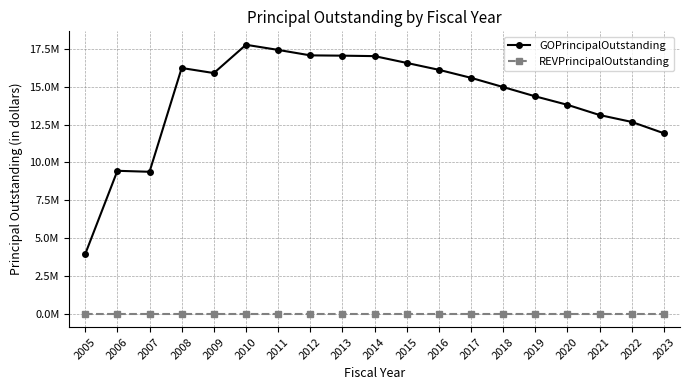

Is the value of REVPrincipalOutstanding at 2019 greater than the value of GOPrincipalOutstanding at 2011?

No